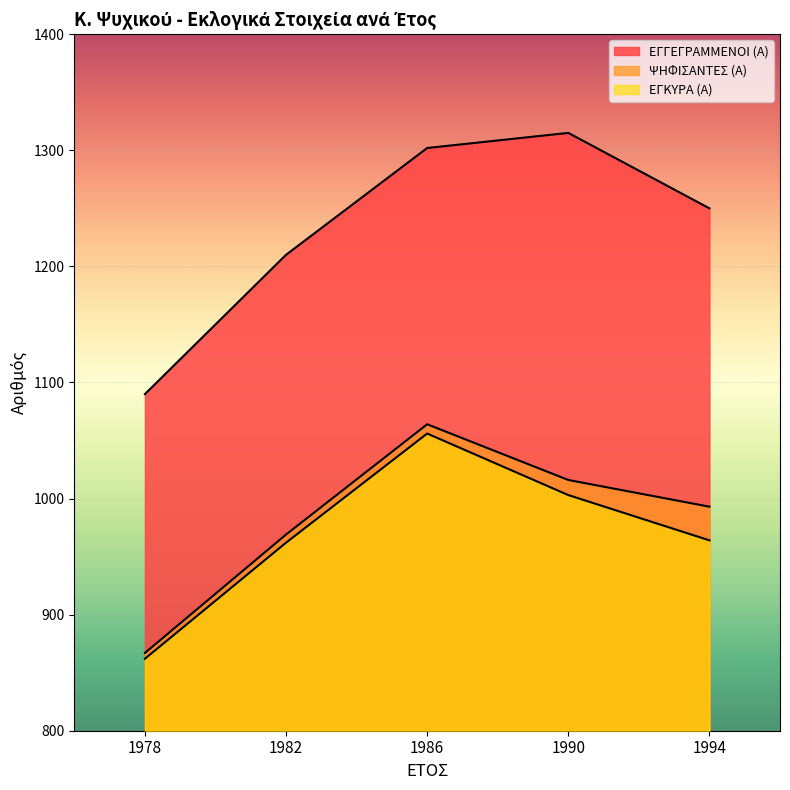

Where is ΨΗΦΙΣΑΝΤΕΣ (Α) nearest to the value 965?

1982